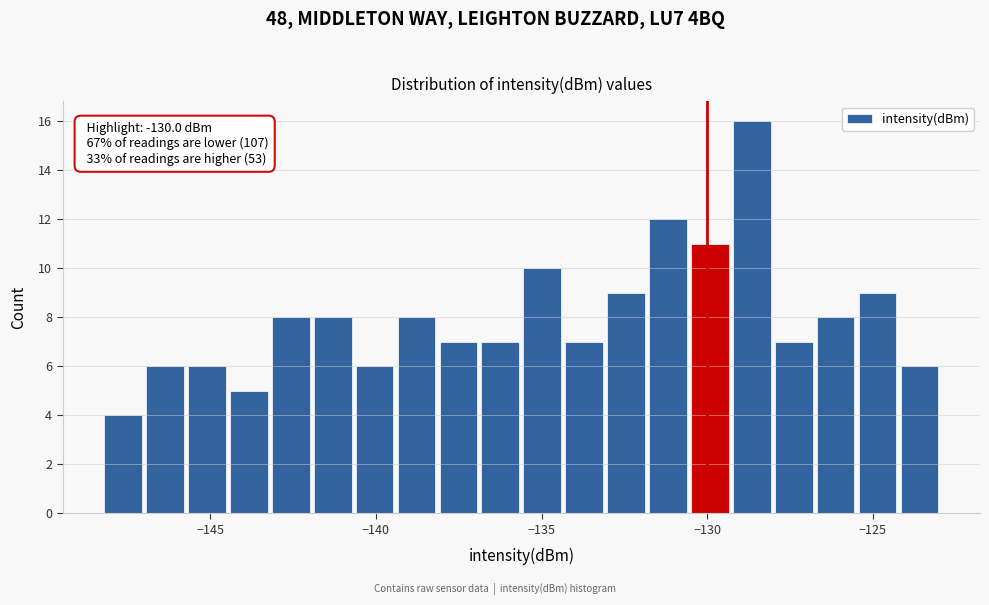

Around what value on the x-axis is the tallest bar? Give the approximate position of its centre, as read against the axis.

-128.5